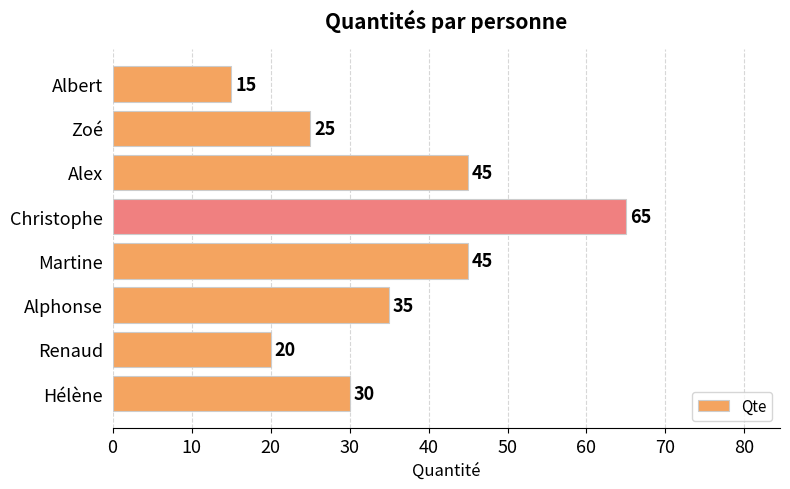

Count the values in the range 25 to 45.

5